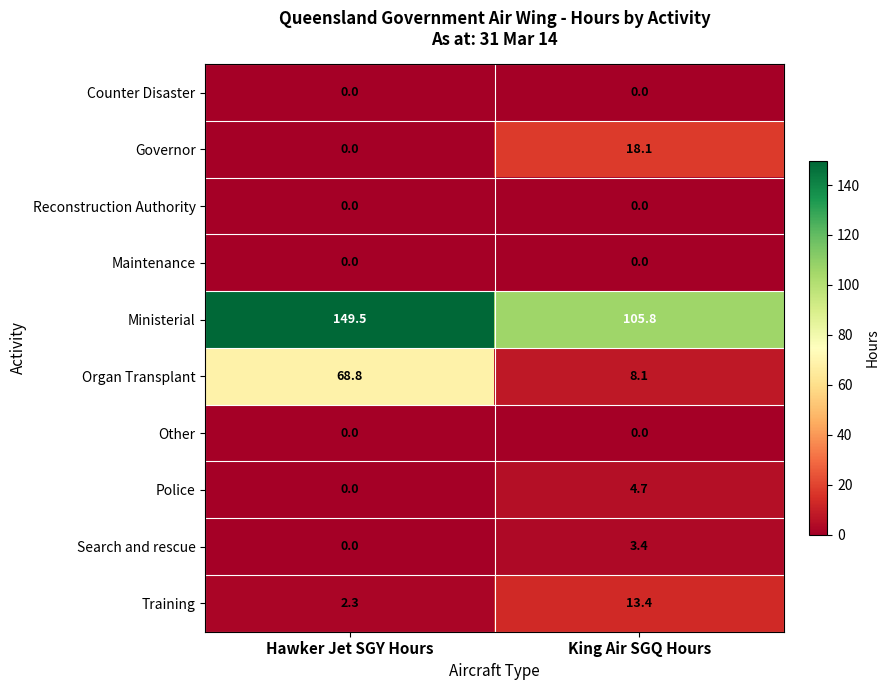

At which category is the sum across all series the highest?

Hawker Jet SGY Hours